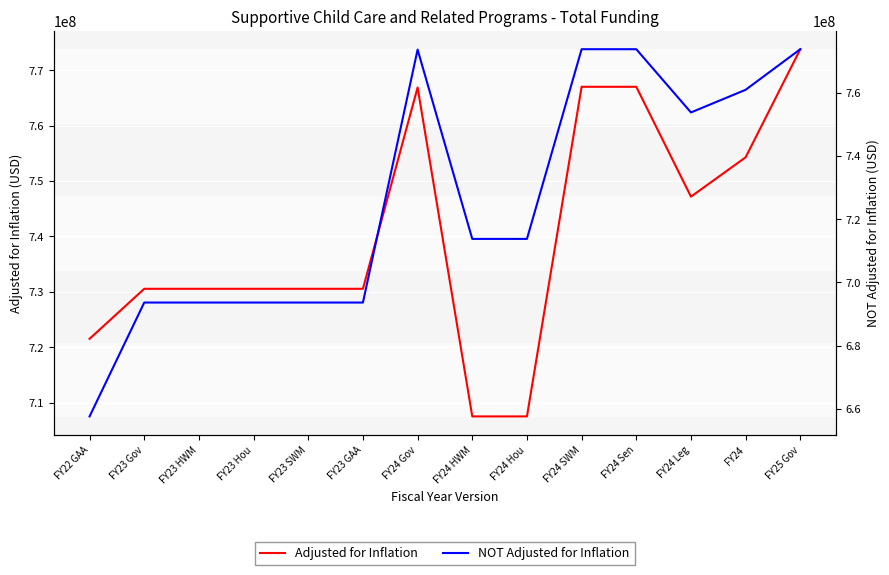

What is the smallest value displayed?

657631793